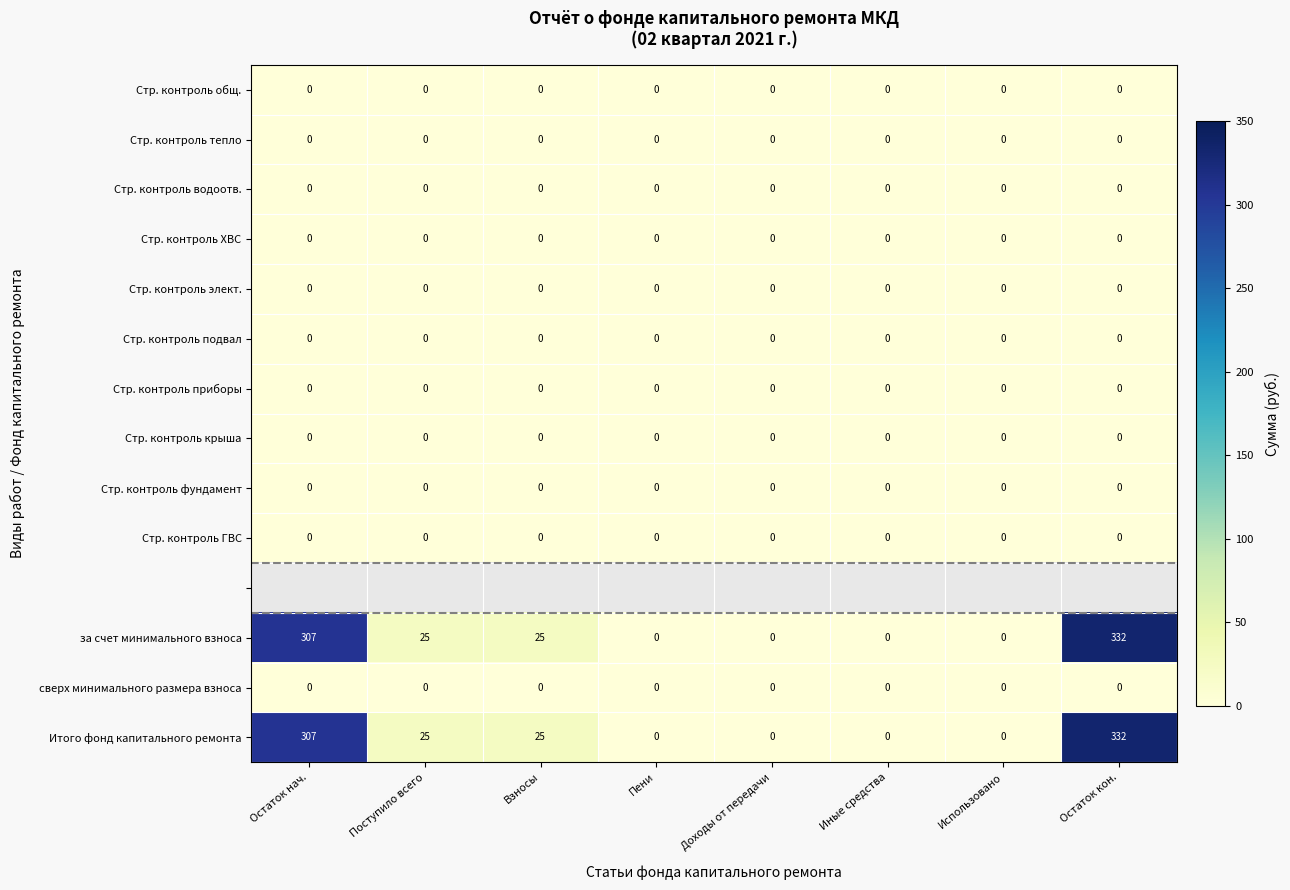

Count the number of categories in the chart.

8